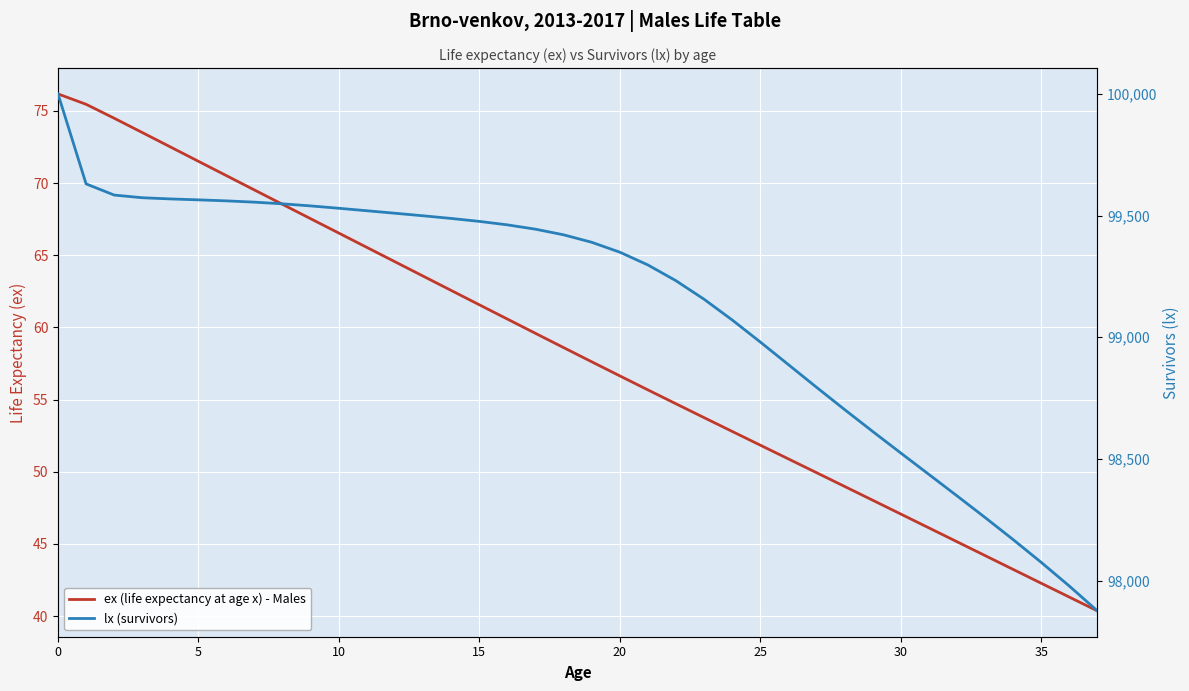

True or false: lx (survivors) and ex (life expectancy at age x) - Males cross at least once.

False